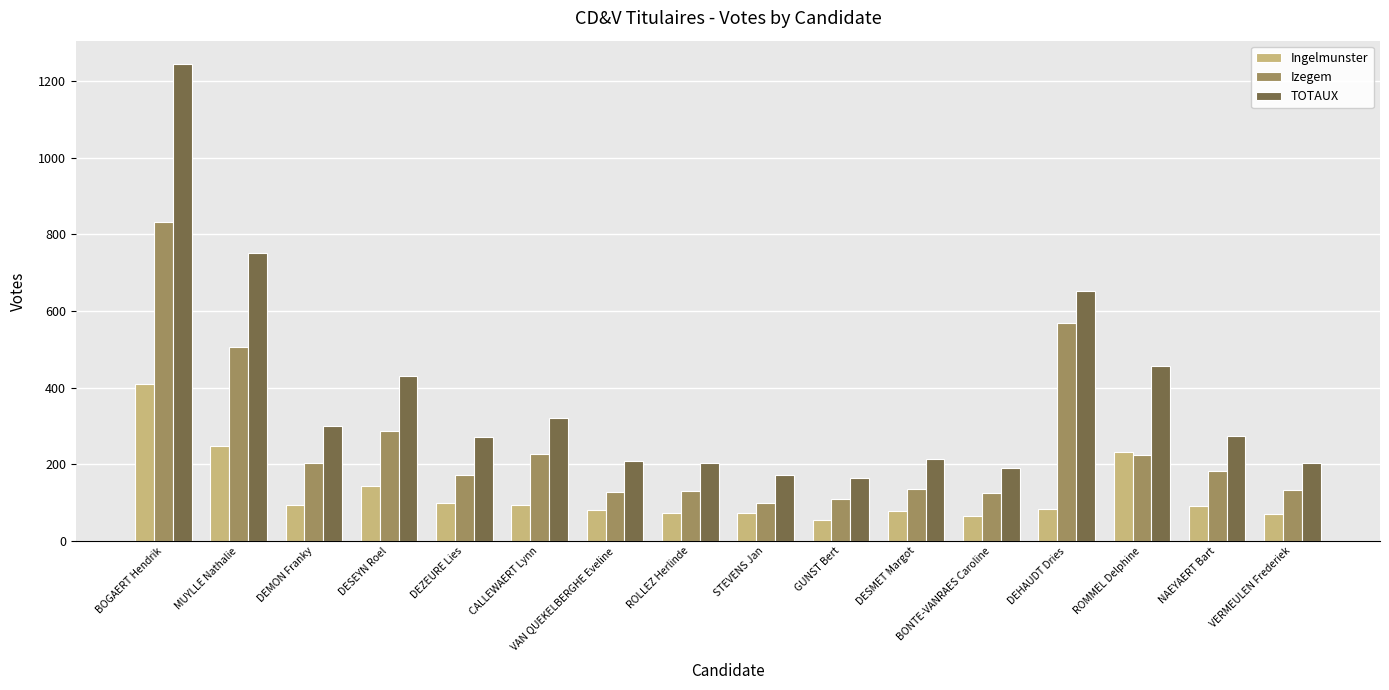

Which category has the highest value in the Ingelmunster series?

BOGAERT Hendrik